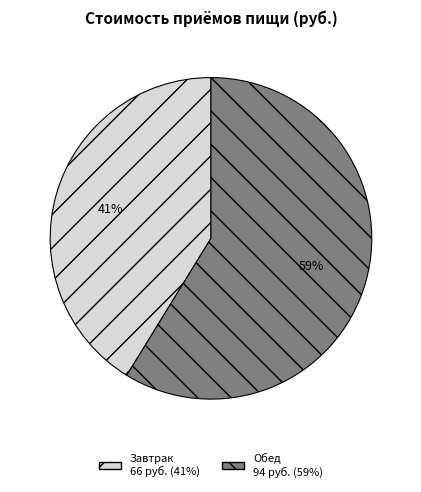

Do Обед and Завтрак together represent more than half of the pie?

Yes